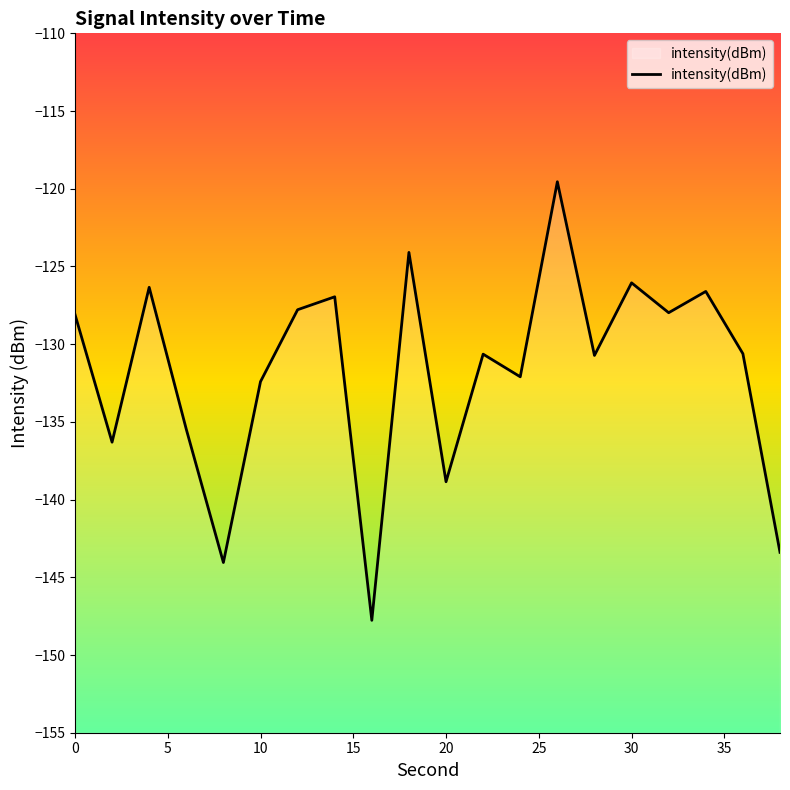

Which has a higher value, 10 or 30?

30